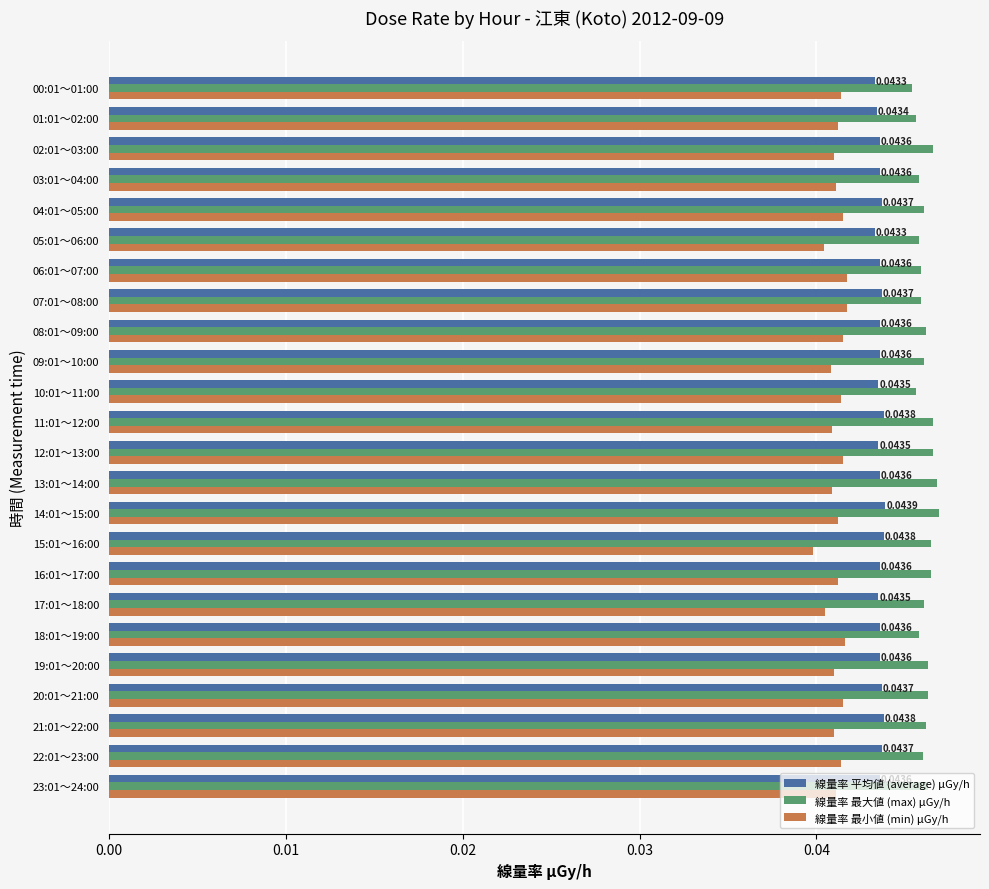

Count the 線量率 平均値 (average) μGy/h values in the range 0 to 1.

24